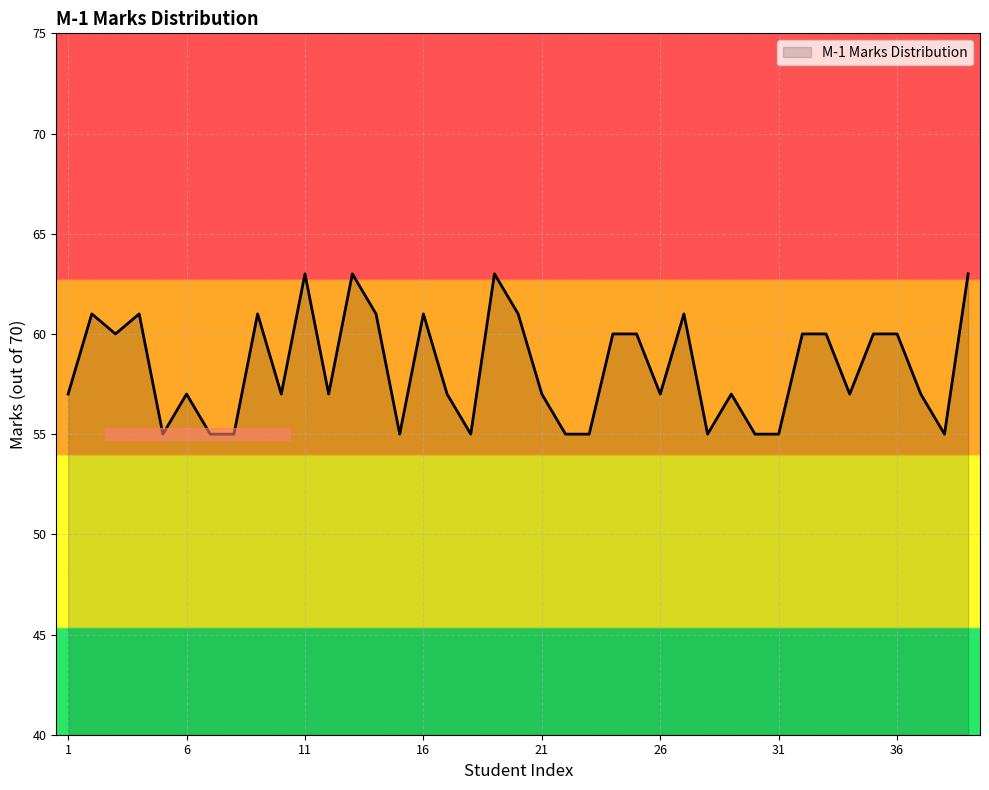

What is the greatest value displayed?

63